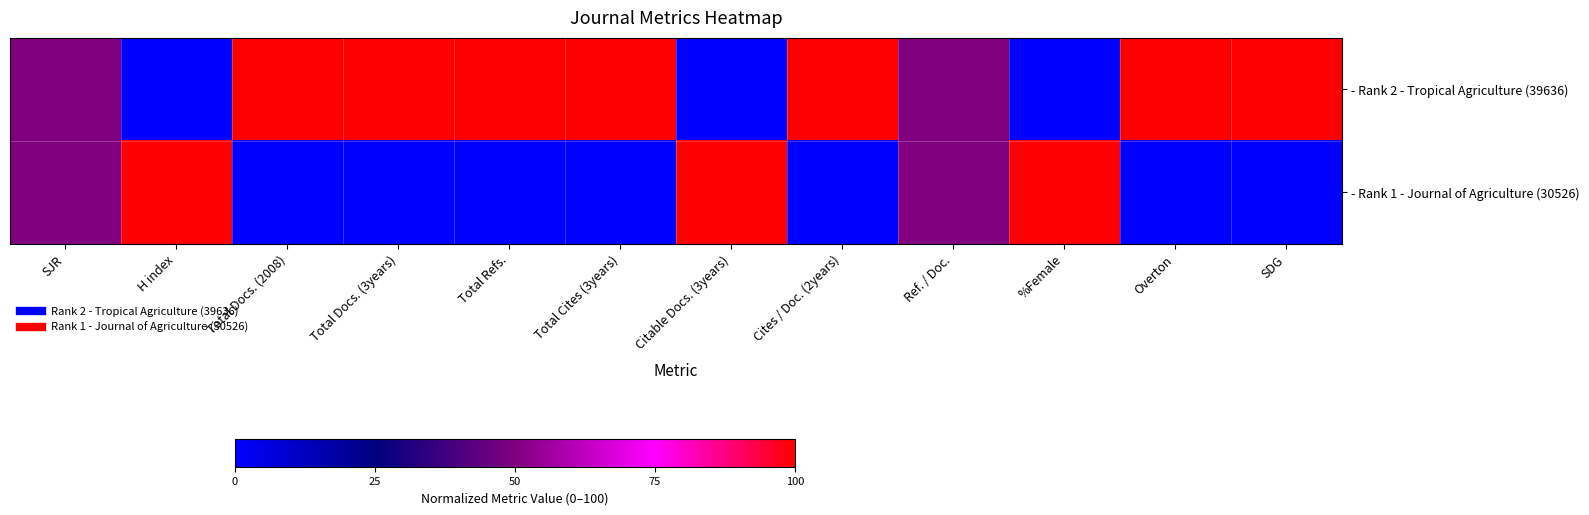

Rank the series at H index from highest to lowest value.

- Rank 1 - Journal of Agriculture (30526), - Rank 2 - Tropical Agriculture (39636)